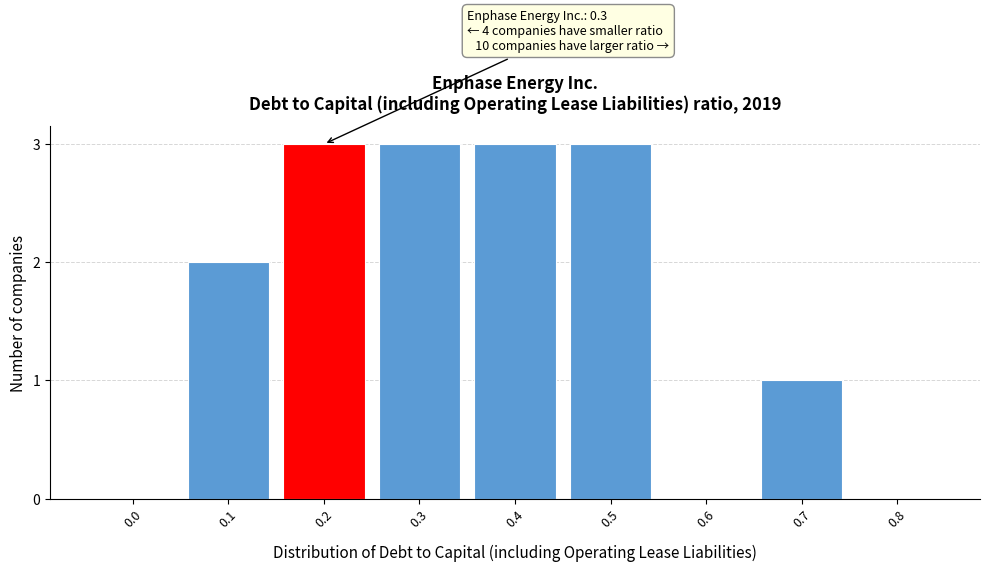

Reading right to left, what are all the values shown in this chart?

0.8=0	0.7=1	0.6=0	0.5=3	0.4=3	0.3=3	0.2=3	0.1=2	0.0=0